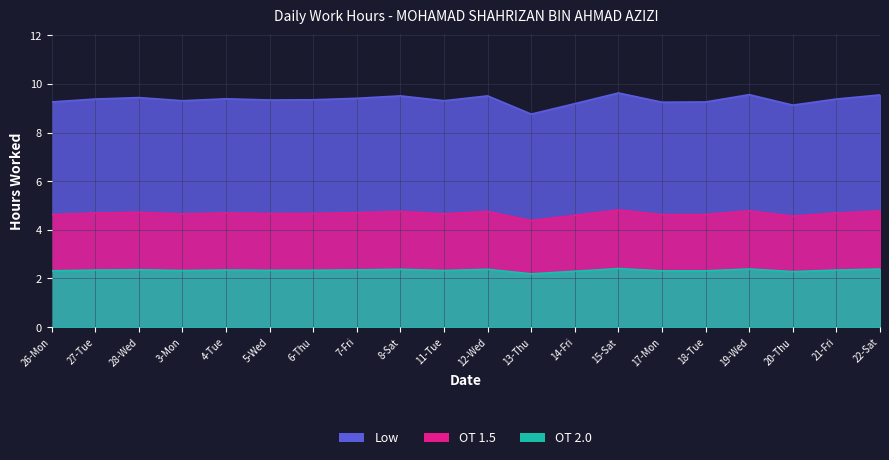

Count the number of categories in the chart.

20